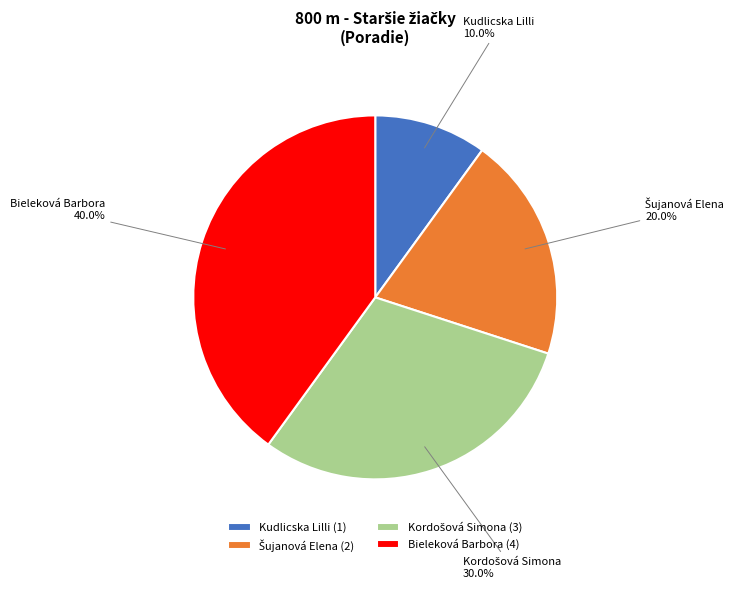

Does any single category account for the majority?

No